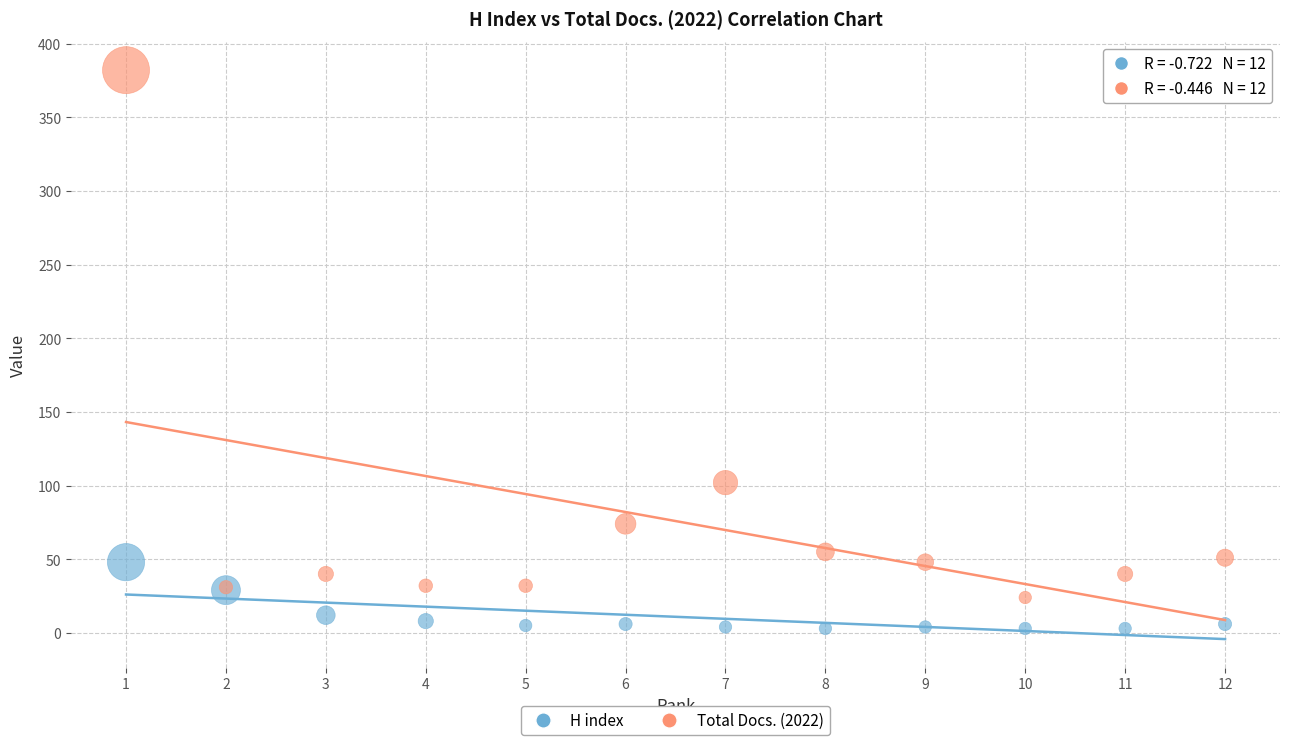

Which series has the largest Y range (max minus min)?

Total Docs. (2022)